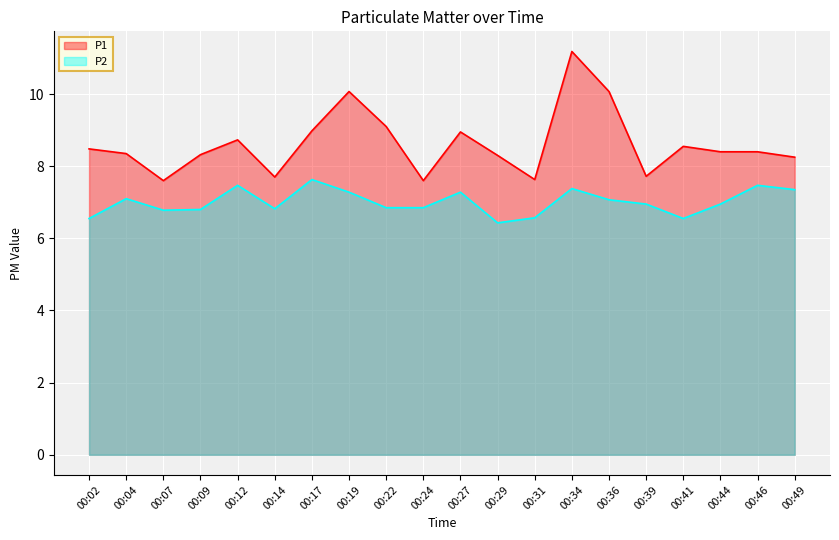

Is the value of P2 at 00:46 greater than the value of P1 at 00:02?

No